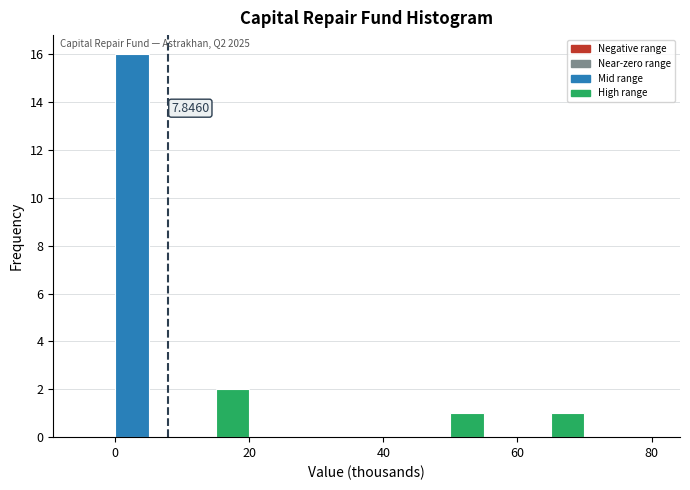

Read against the x-axis, roughly where is the centre of the tallest bar?

2